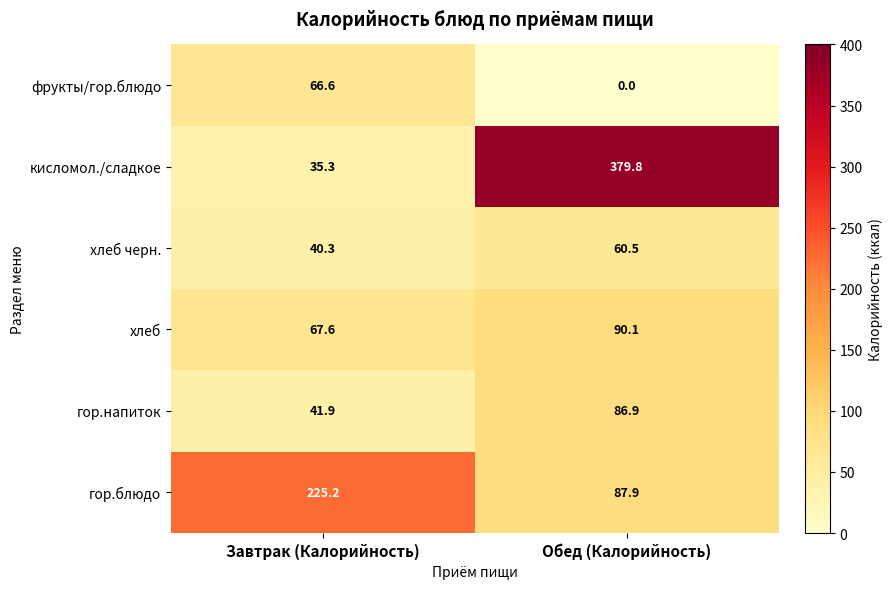

The кисломол./сладкое series shows 35.3 at Завтрак (Калорийность). True or false?

True